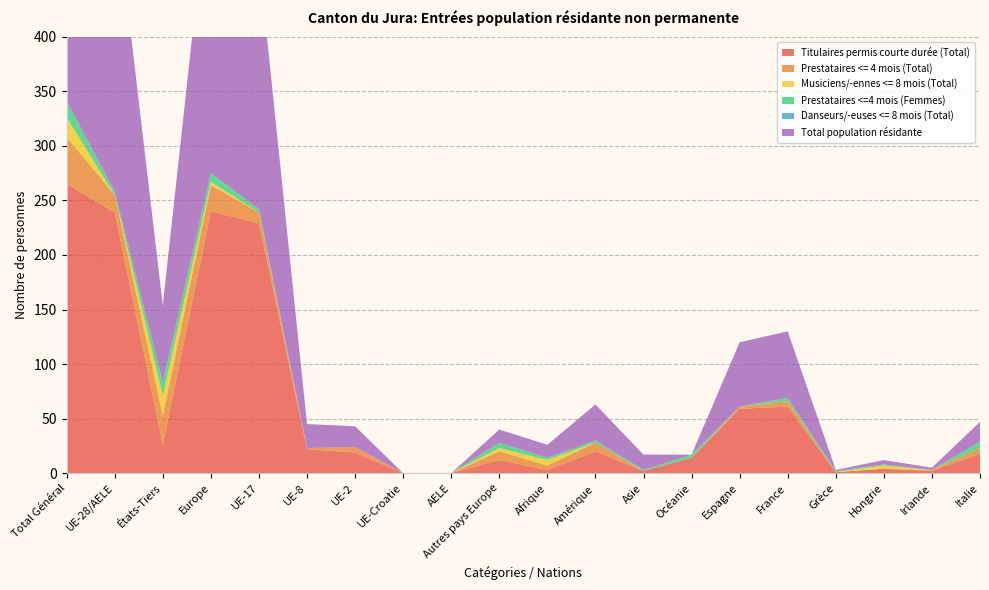

Reading left to right, transcribe all the data shown in this chart.

Titulaires permis courte durée (Total): 265	239	26	240	229	22	19	0	0	12	3	20	2	14	59	61	1	4	2	18
Prestataires <= 4 mois (Total): 43	16	27	24	10	1	5	0	0	8	4	8	0	0	2	5	0	0	1	5
Musiciens/-ennes <= 8 mois (Total): 18	0	18	3	0	0	0	0	0	3	5	0	0	0	0	0	0	3	0	0
Prestataires <=4 mois (Femmes): 15	3	12	8	3	0	0	0	0	5	2	2	1	3	0	3	1	1	0	6
Danseurs/-euses <= 8 mois (Total): 0	0	0	0	0	0	0	0	0	0	0	0	0	0	0	0	0	0	0	0
Total population résidante: 341	270	71	282	229	22	19	0	0	12	12	33	14	0	59	61	1	4	2	18